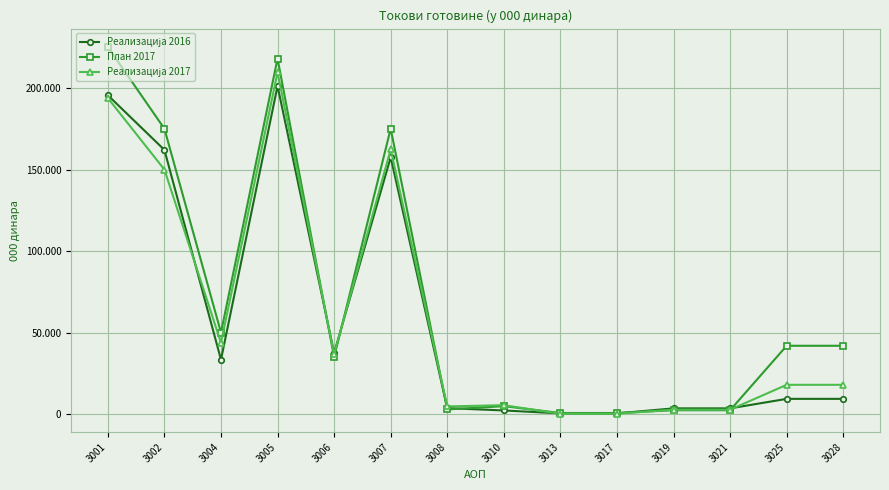

What is the difference between the highest and lowest values at 3007?

17525